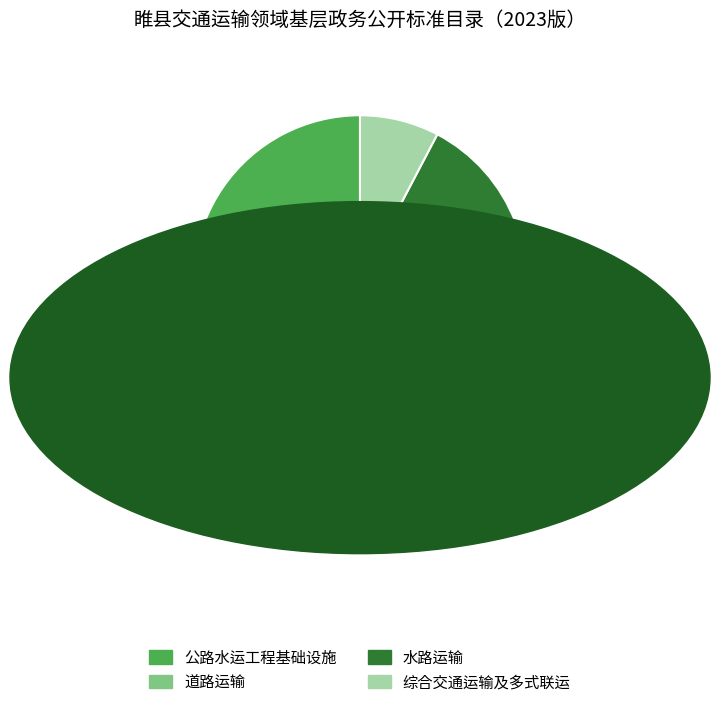

Between 水路运输 and 公路水运工程基础设施, which is larger?

公路水运工程基础设施